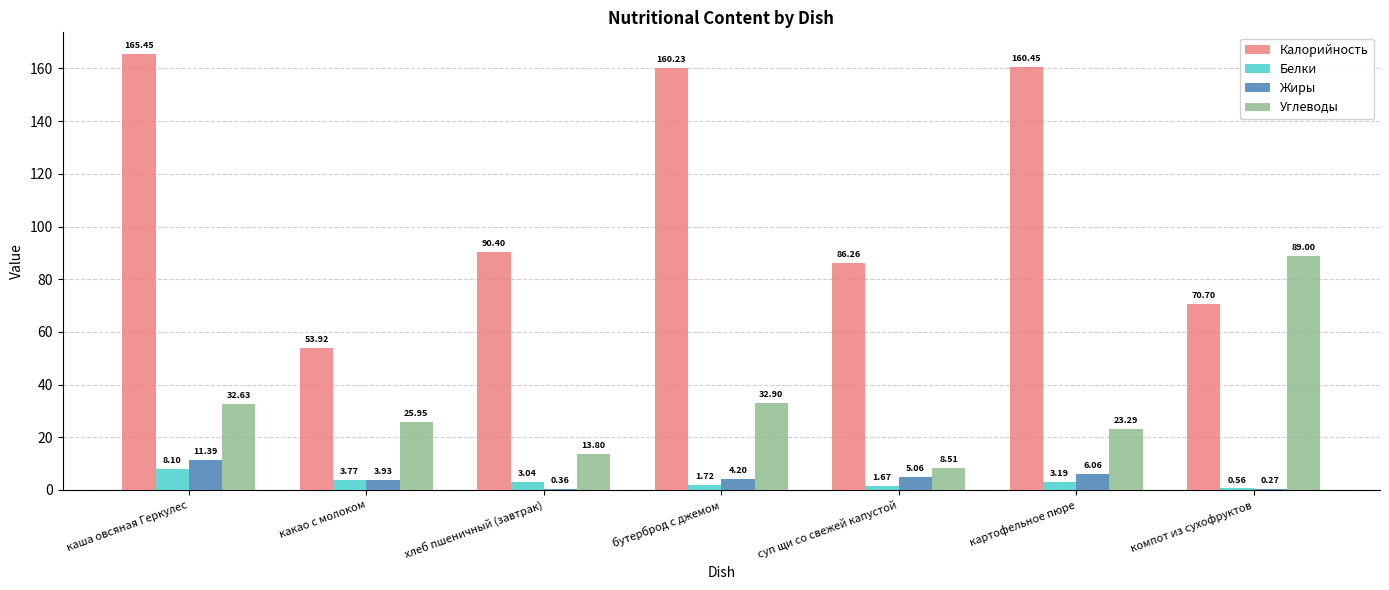

What is the sum of the Жиры values at хлеб пшеничный (завтрак) and суп щи со свежей капустой?

5.4